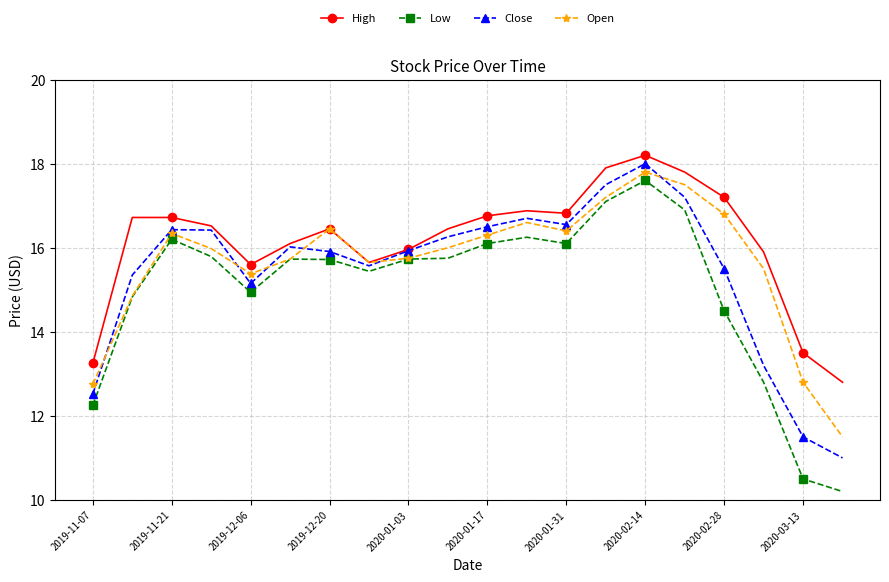

What is the value of the Open point at the 19th from the left?

12.8